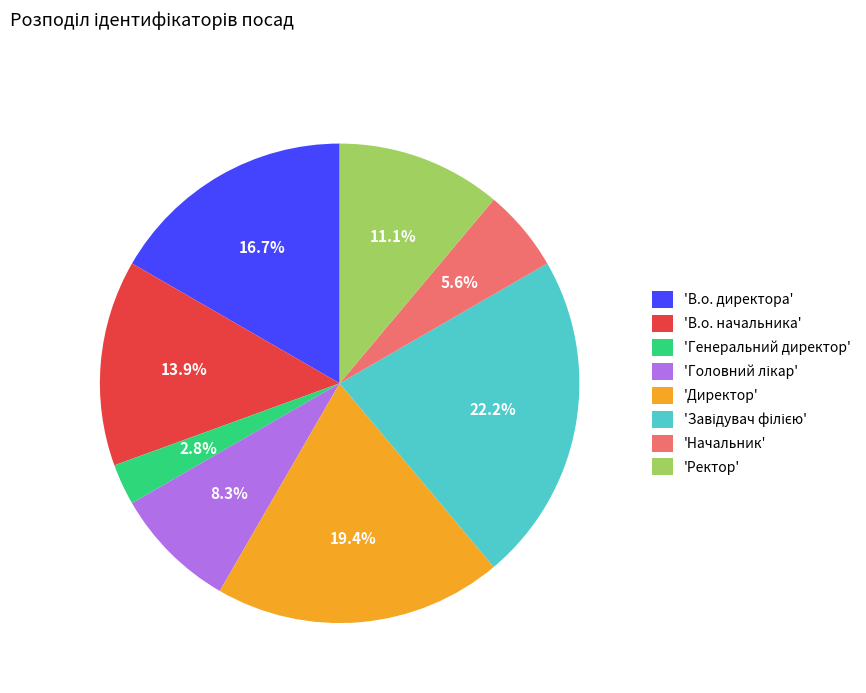

Which slice is the smallest?

'Генеральний директор'